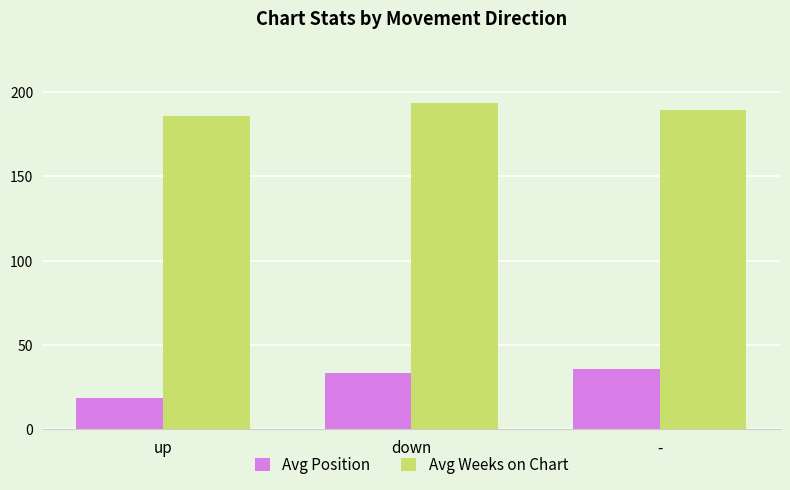

How many bars are there in total?

6